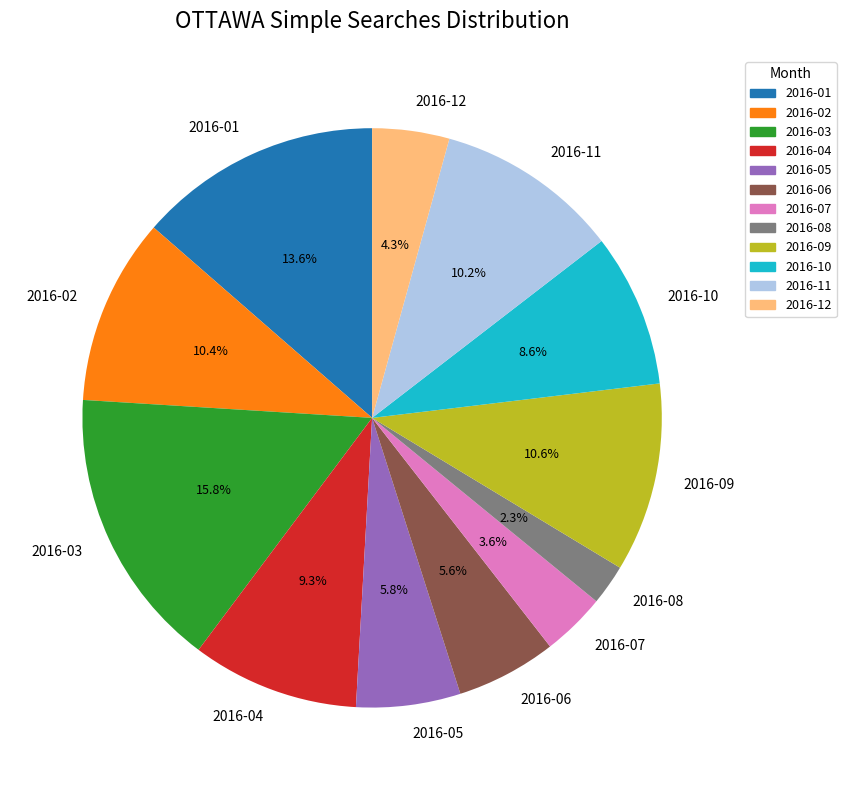

Is there any slice that represents more than half of the pie?

No